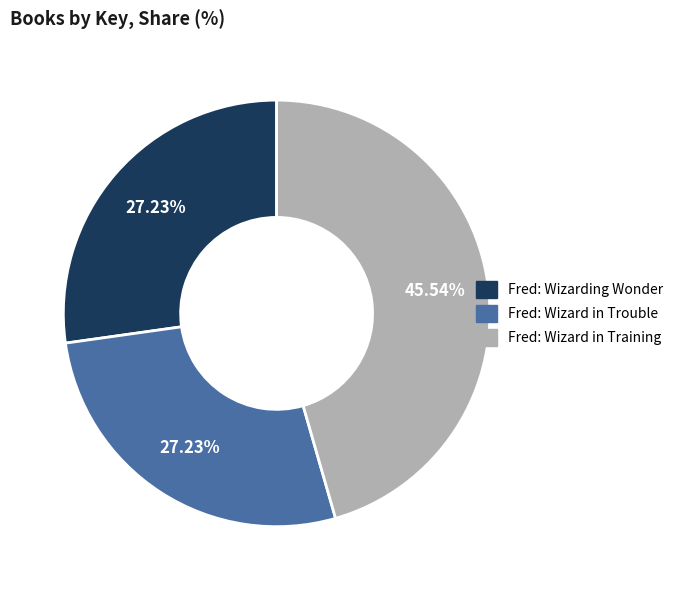

True or false: Fred: Wizard in Training accounts for 39% of the total.

False